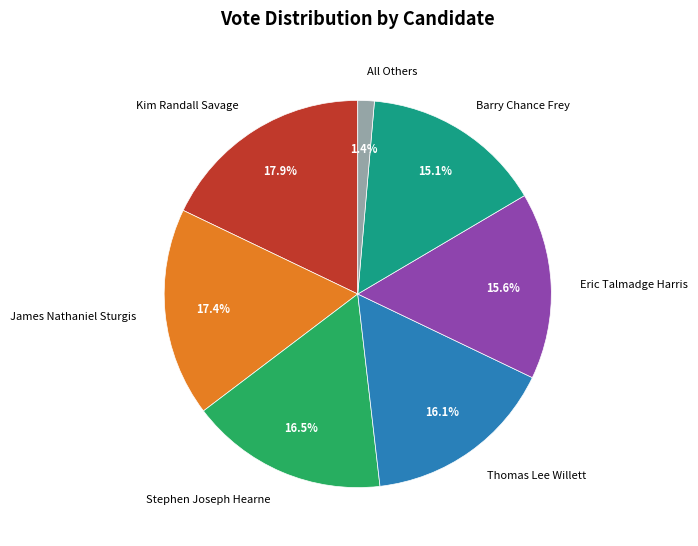

What percentage do Thomas Lee Willett and Barry Chance Frey together represent?

31.2%